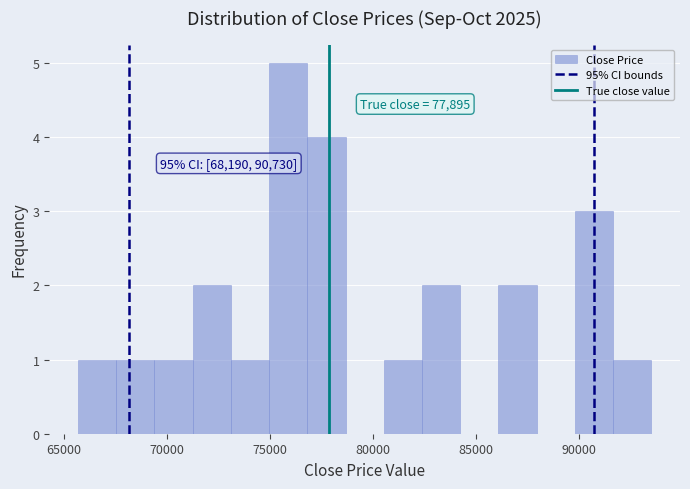

Read against the x-axis, roughly where is the centre of the tallest bar?

76000